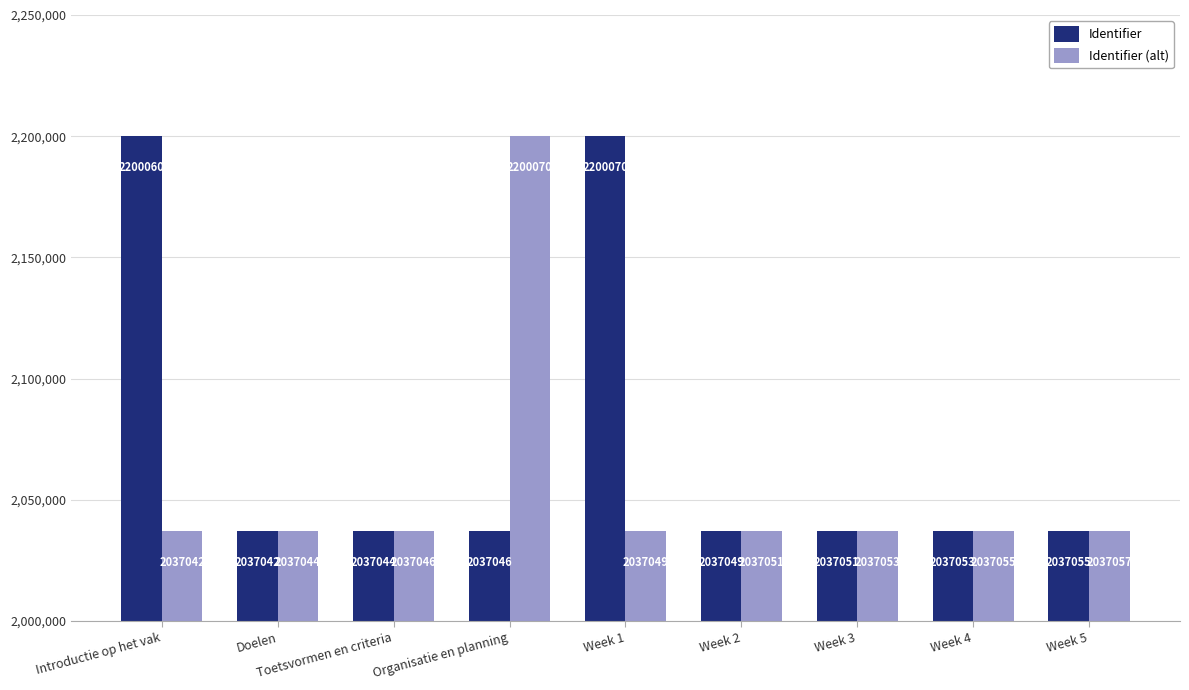

Count the number of categories in the chart.

9